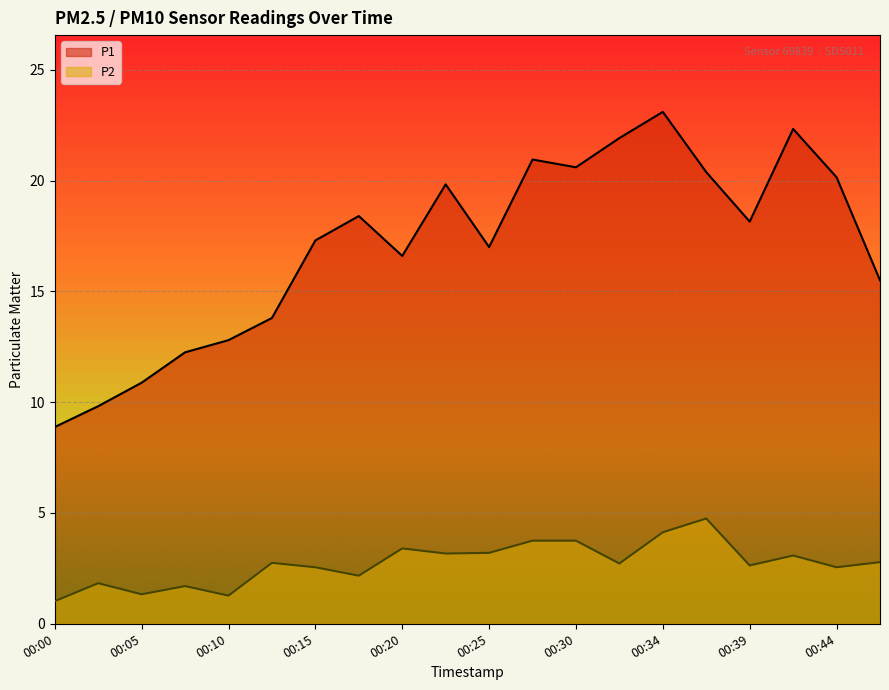

Between 00:20 and 00:27, which is larger?

00:27